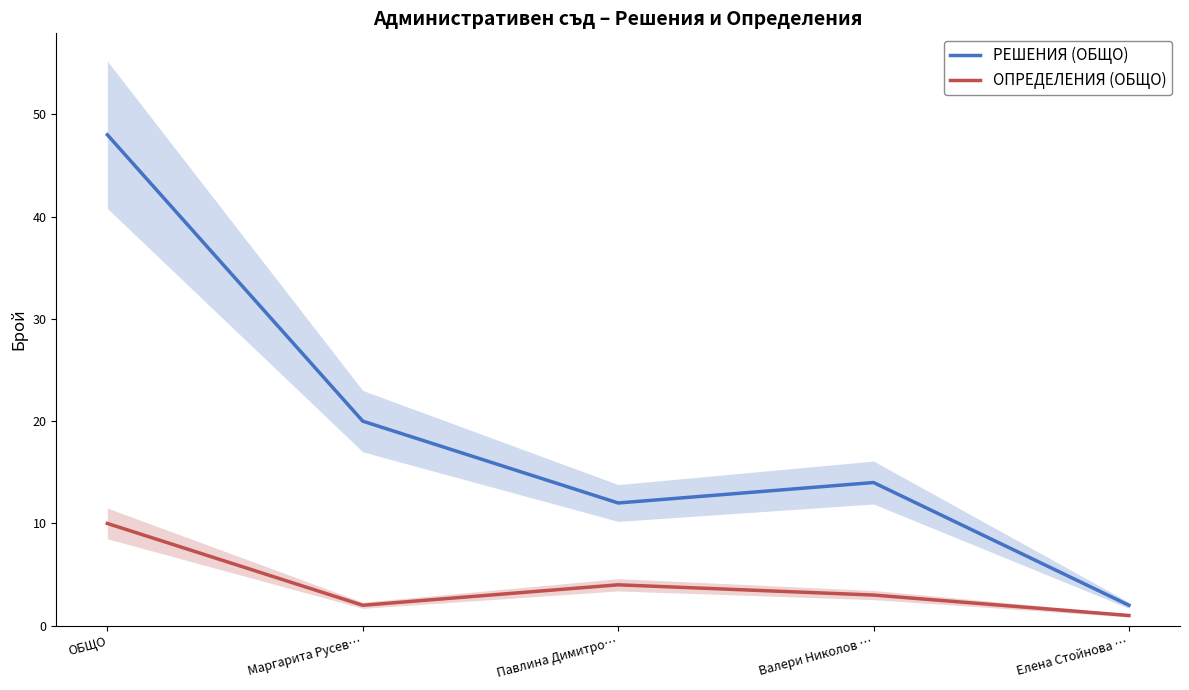

The РЕШЕНИЯ (ОБЩО) series shows 13 at Маргарита Русев…. True or false?

False